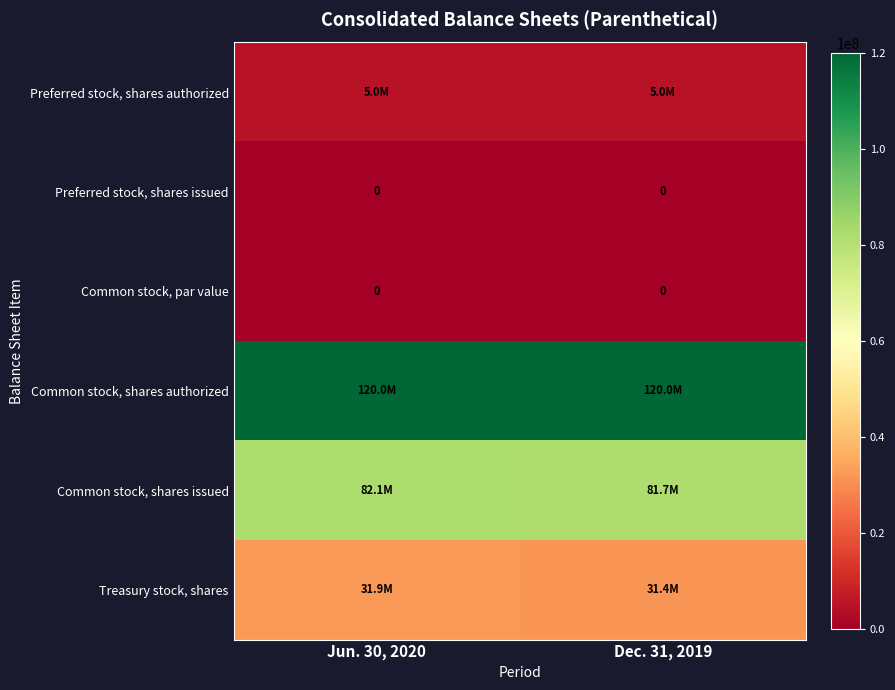

True or false: Preferred stock, shares issued has a value of 0 at Jun. 30, 2020.

True